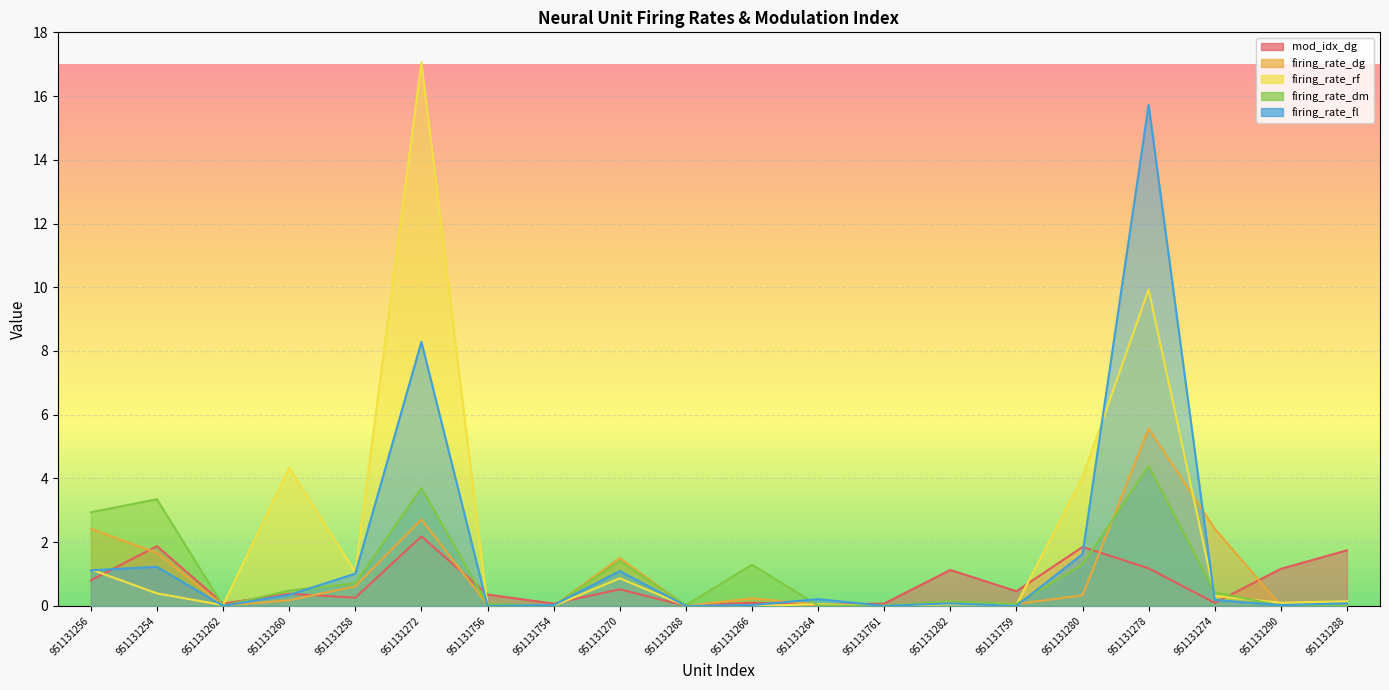

What is the difference between the firing_rate_dg values at 951131272 and 951131282?

2.6